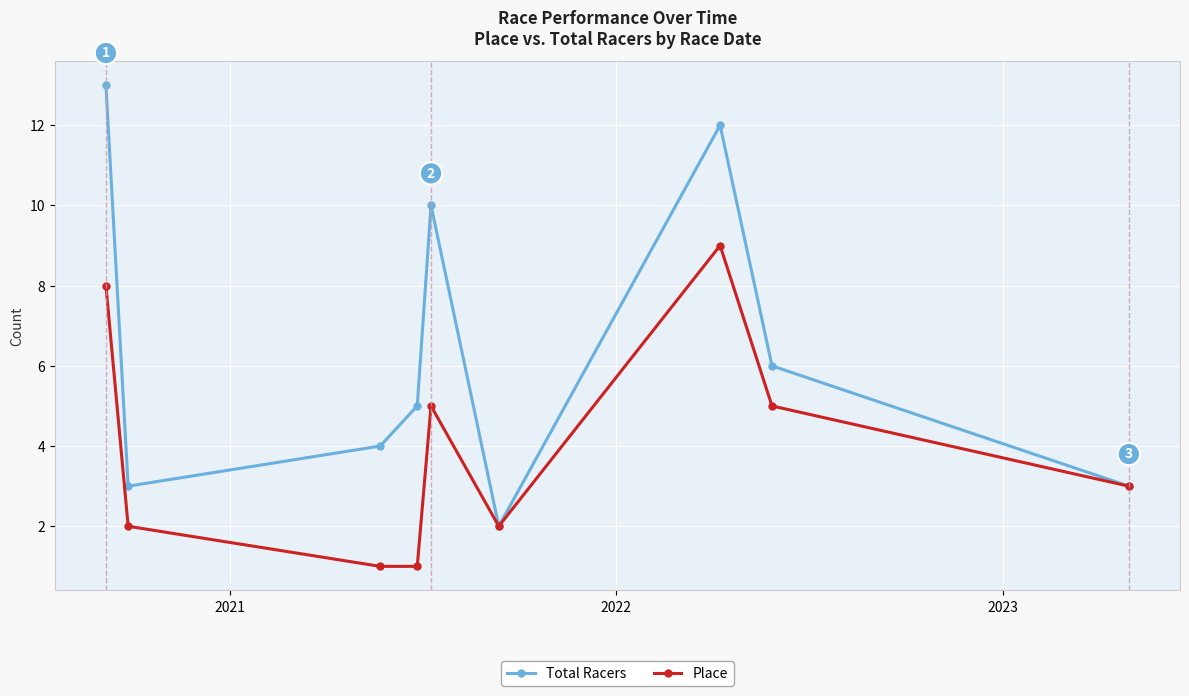

What is the maximum value shown in the chart?

13